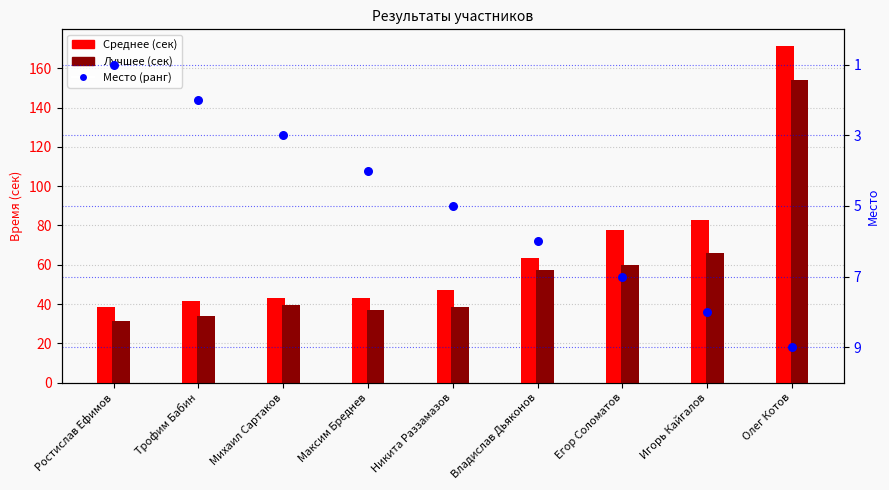

Which series has the largest total across all categories?

Среднее (сек)